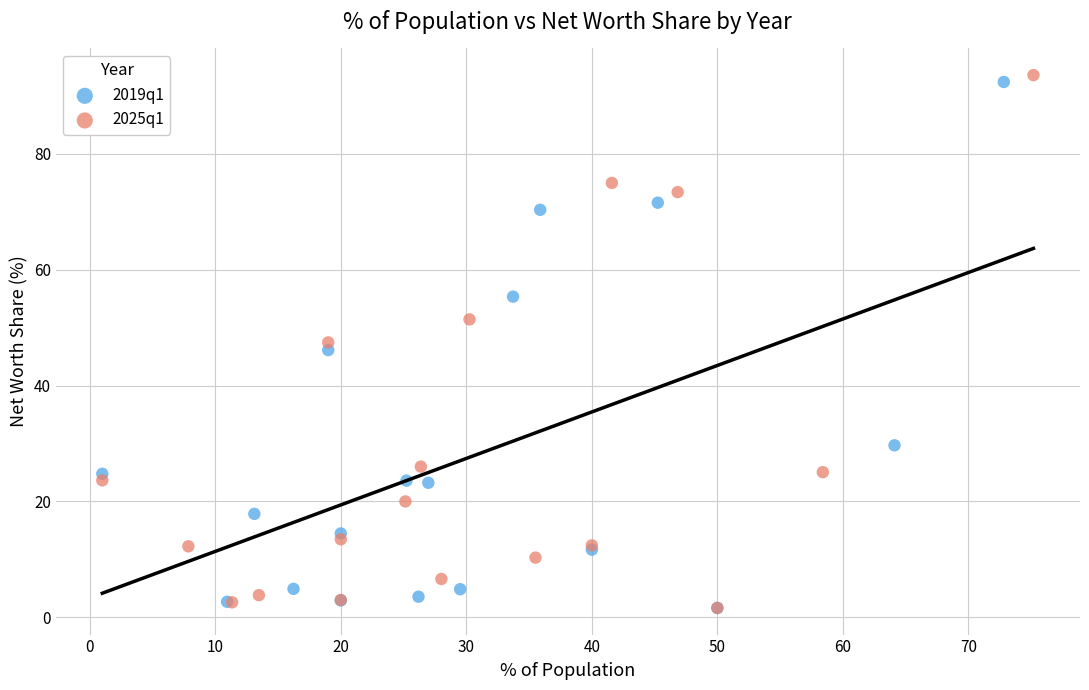

Which series has the widest spread of Y values?

2025q1